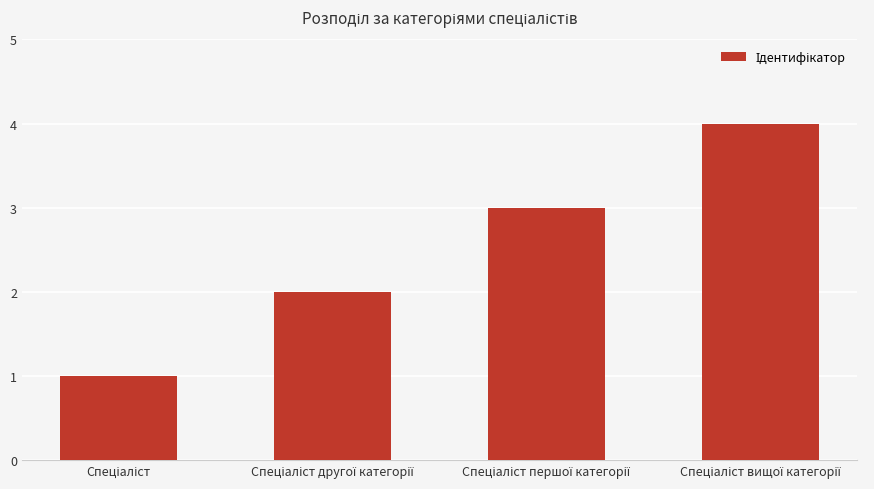

What is the greatest value displayed?

4